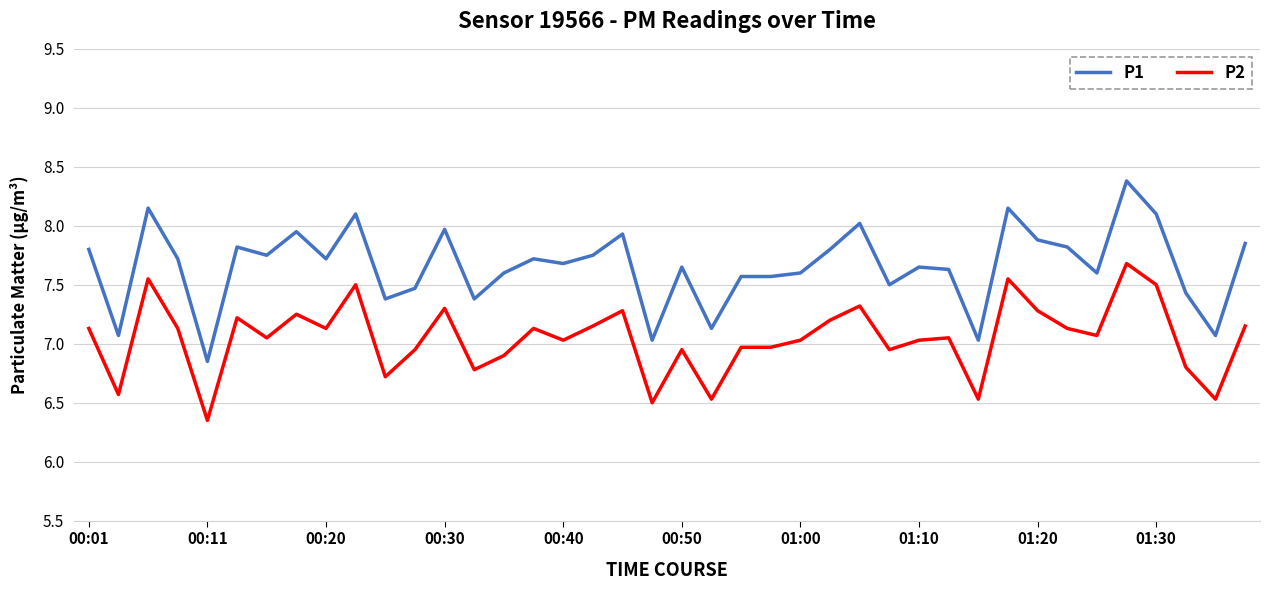

What is the maximum value shown in the chart?

8.4